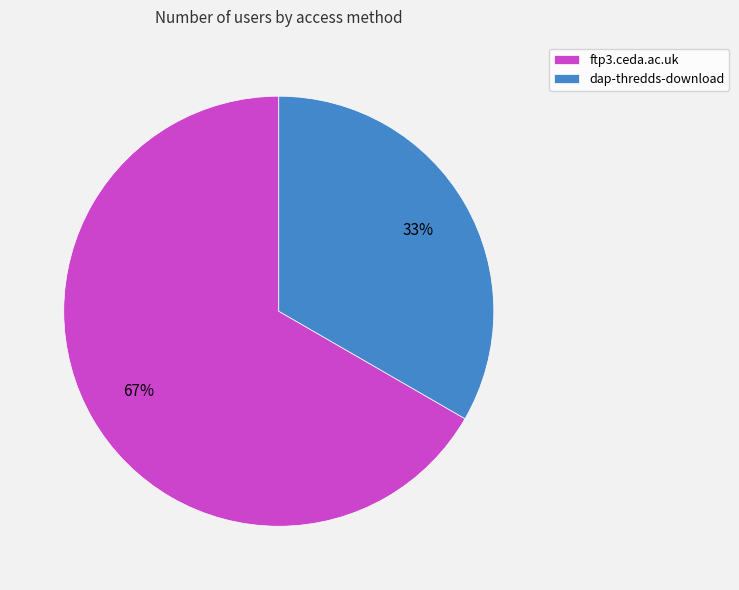

To the nearest percent, what percentage of the pie is dap-thredds-download?

33%